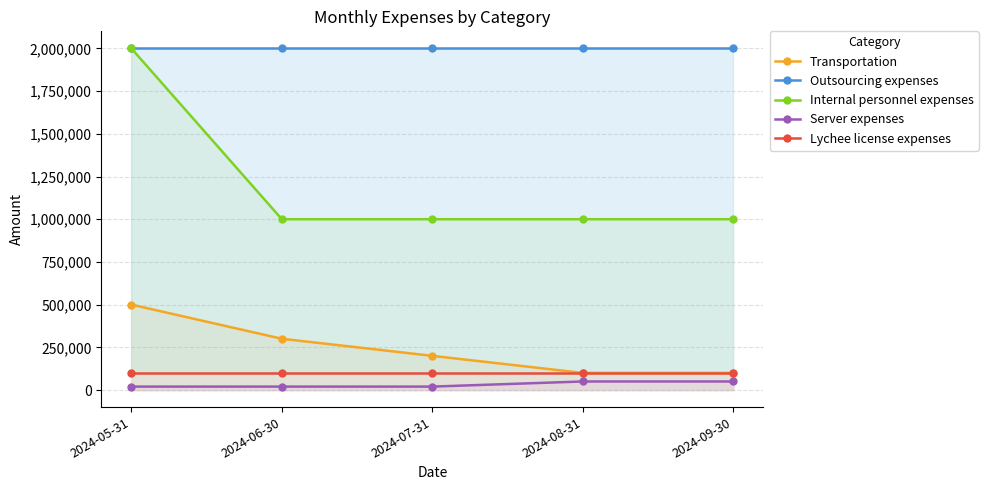

True or false: Transportation and Outsourcing expenses intersect in this chart.

False